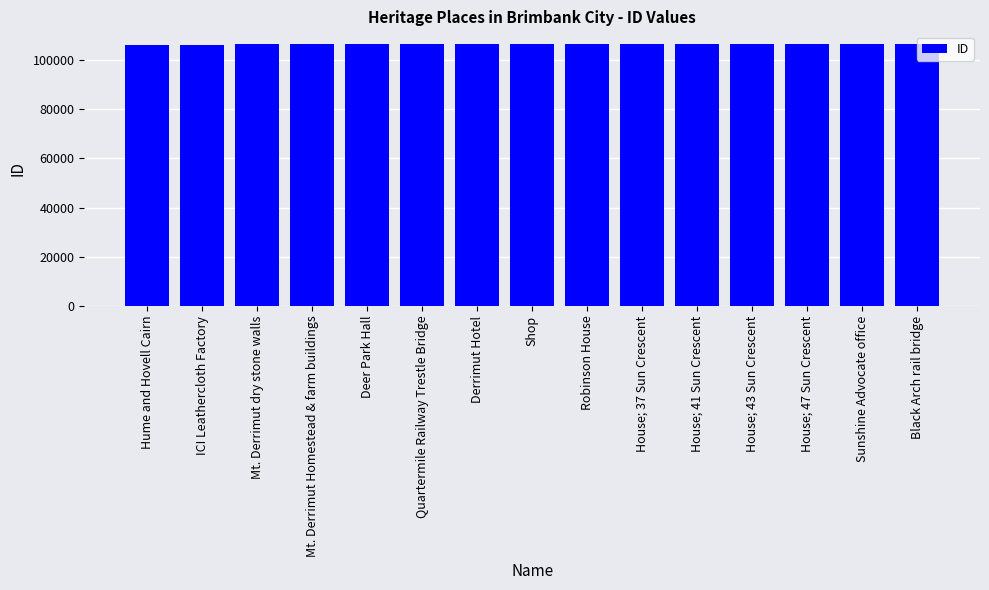

What is the difference between the values at Derrimut Hotel and House; 47 Sun Crescent?

8